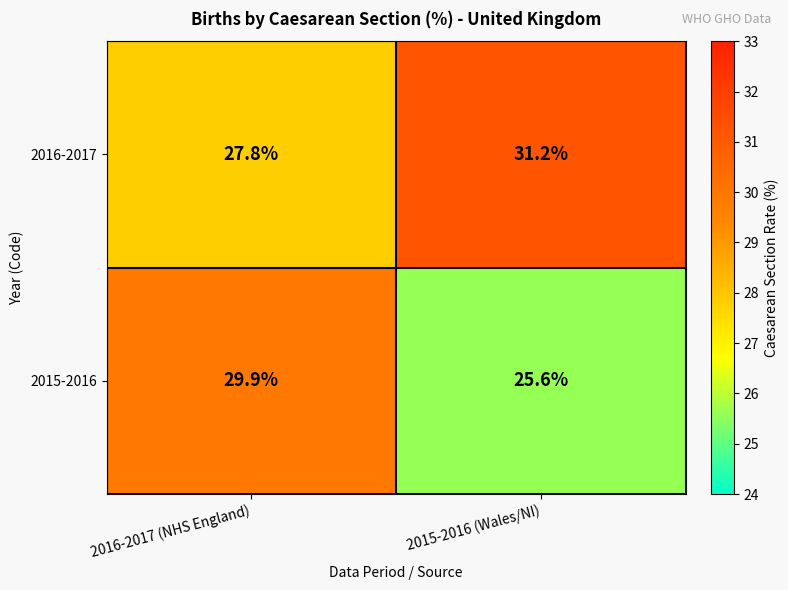

Read the 2015-2016 value at 2015-2016 (Wales/NI).

25.6